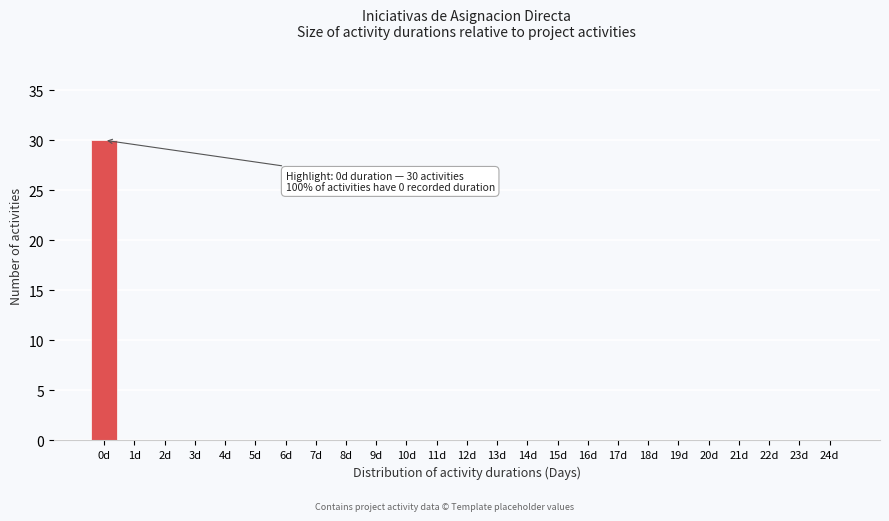

Reading left to right, transcribe all the data shown in this chart.

0d=30	1d=0	2d=0	3d=0	4d=0	5d=0	6d=0	7d=0	8d=0	9d=0	10d=0	11d=0	12d=0	13d=0	14d=0	15d=0	16d=0	17d=0	18d=0	19d=0	20d=0	21d=0	22d=0	23d=0	24d=0